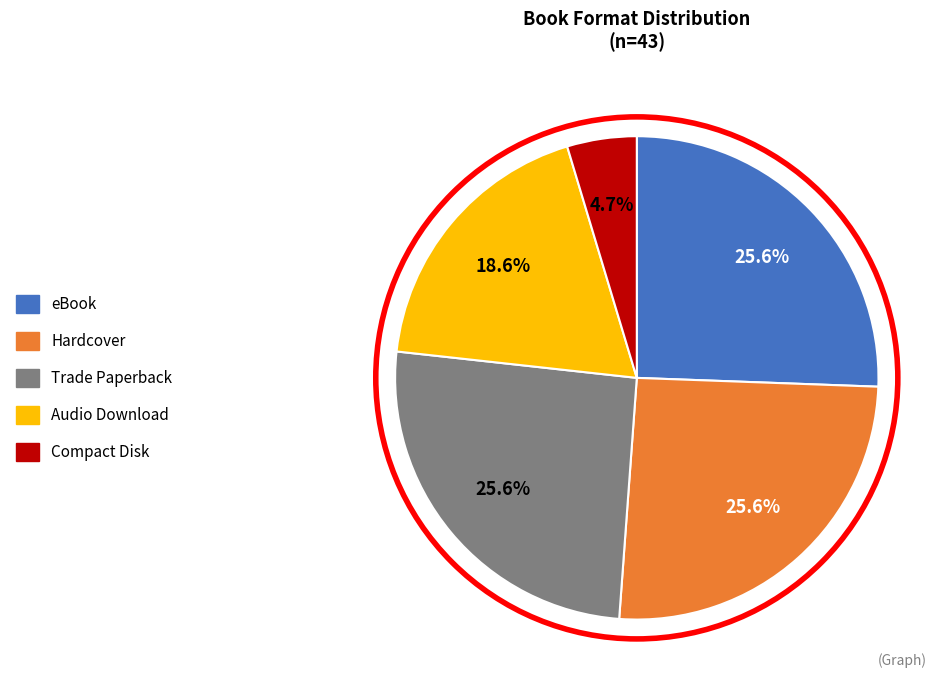

Is there a majority slice in this chart?

No